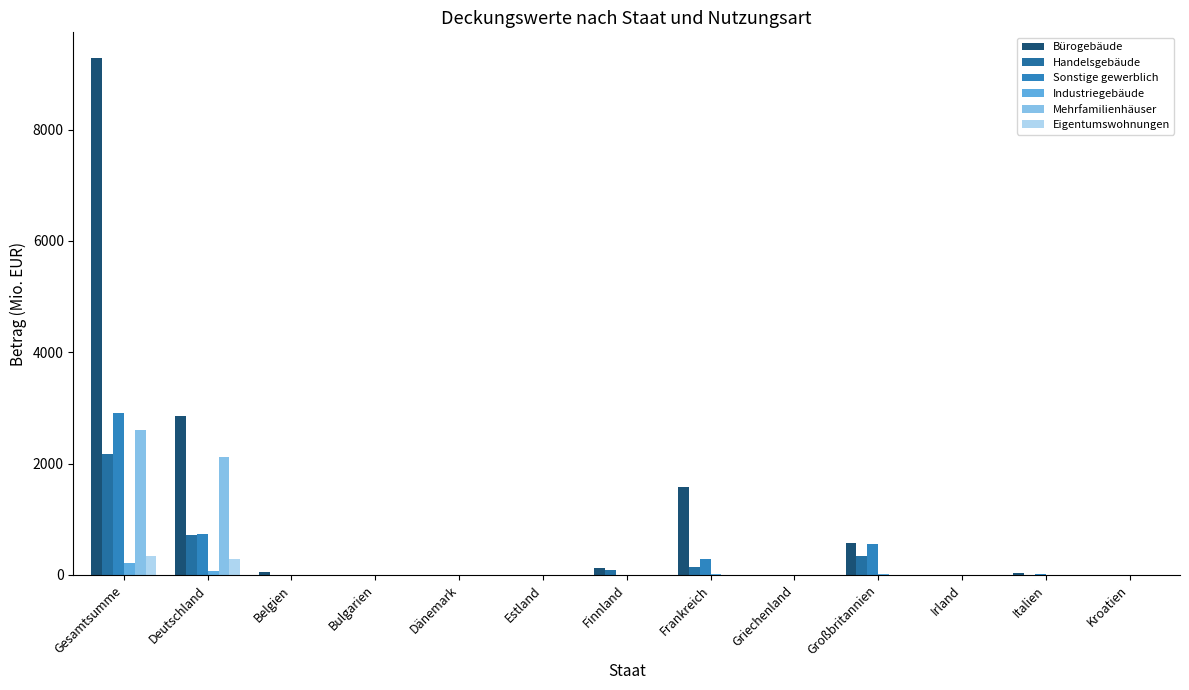

At which label does Handelsgebäude reach its peak?

Gesamtsumme